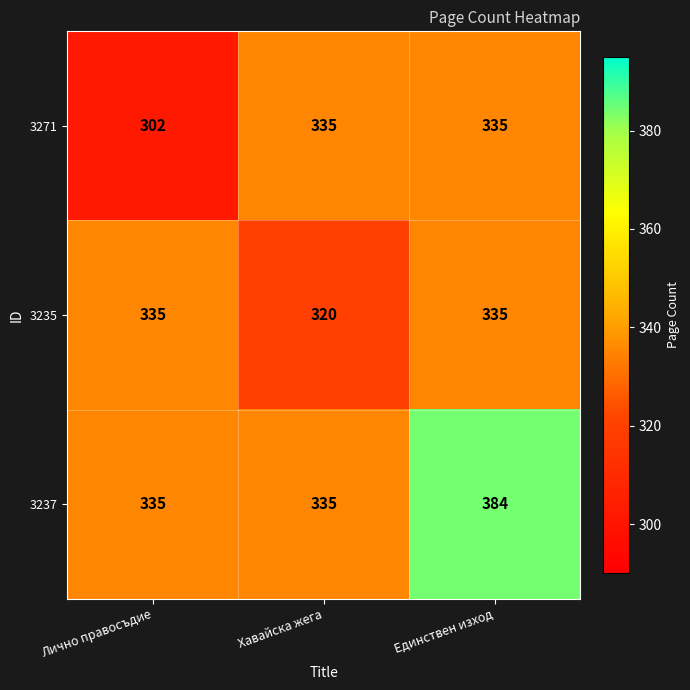

Reading left to right, transcribe all the data shown in this chart.

3271: Лично правосъдие=302	Хавайска жега=335	Единствен изход=335
3235: Лично правосъдие=335	Хавайска жега=320	Единствен изход=335
3237: Лично правосъдие=335	Хавайска жега=335	Единствен изход=384